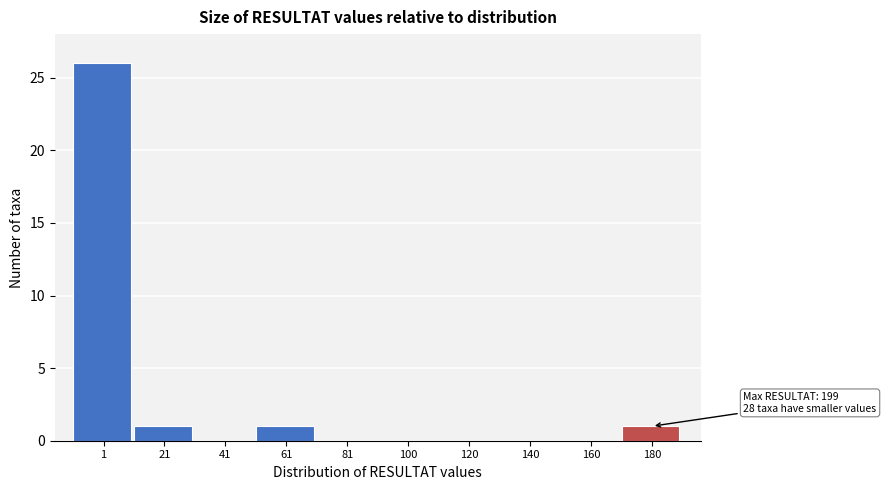

Reading left to right, transcribe all the data shown in this chart.

1=26	21=1	41=0	61=1	81=0	100=0	120=0	140=0	160=0	180=1